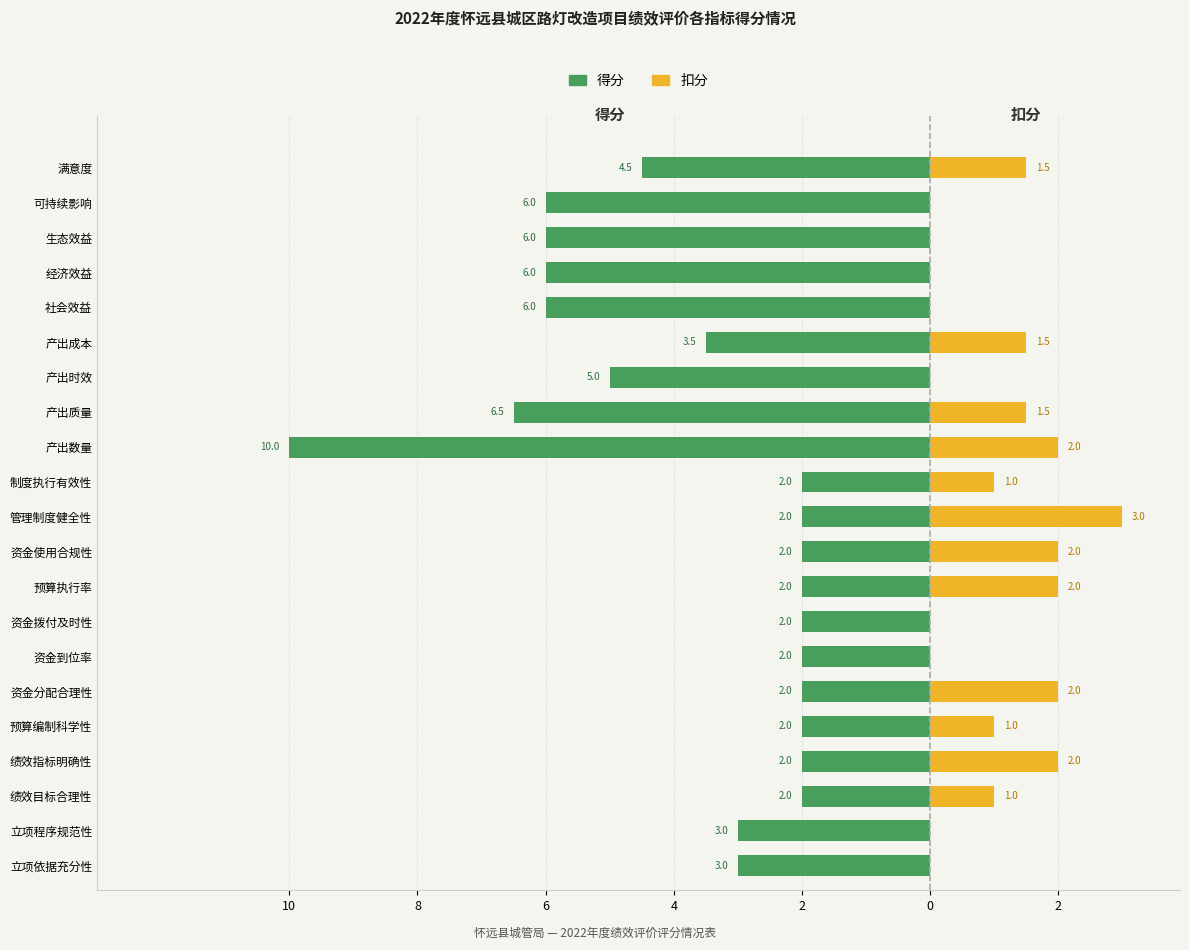

Is the value of 扣分 at 管理制度健全性 greater than the value of 得分 at 资金分配合理性?

Yes